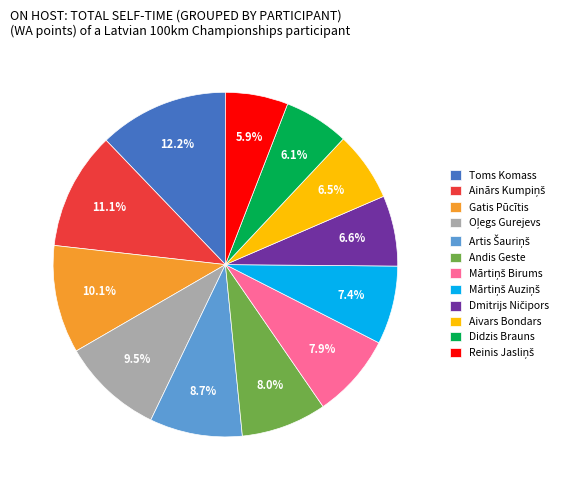

Which slice is the largest?

Toms Komass